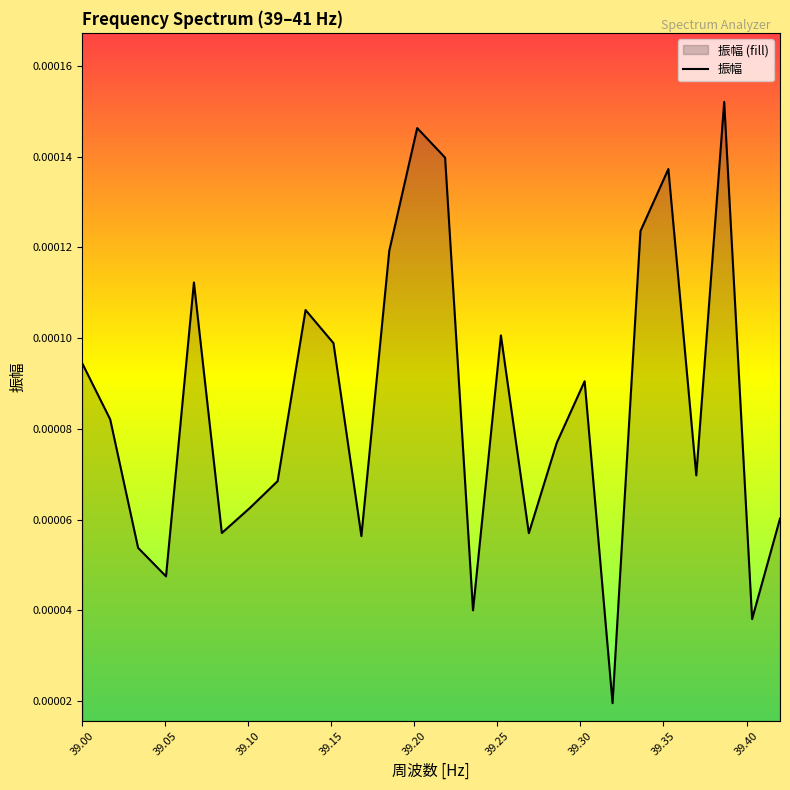

How many interior local peaks (higher than both neighbors) does the data have?

7